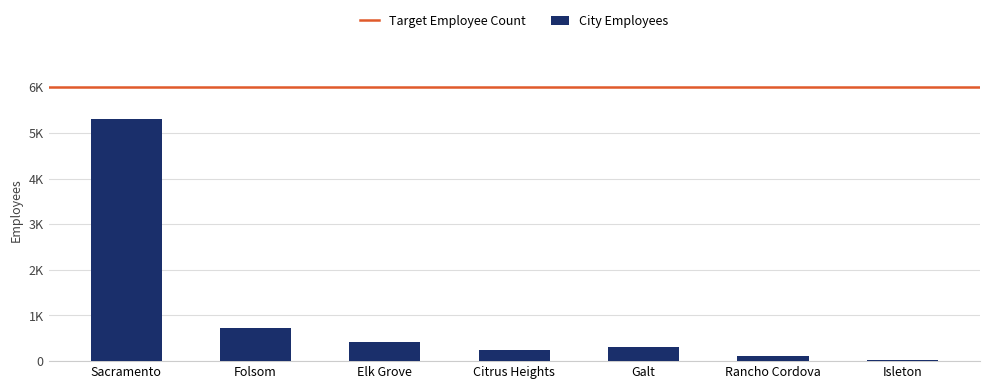

What is the change in value from Citrus Heights to Isleton?

-227